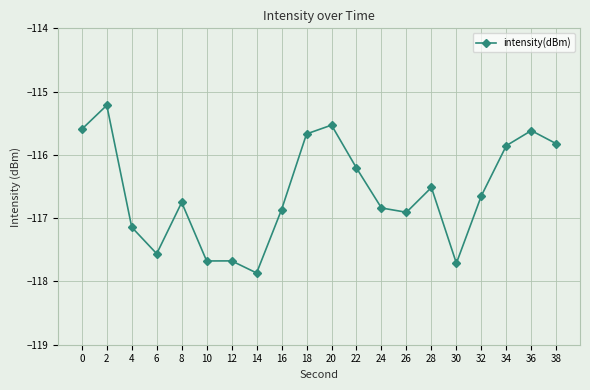

What is the change in value from 22 to 26?

-0.7